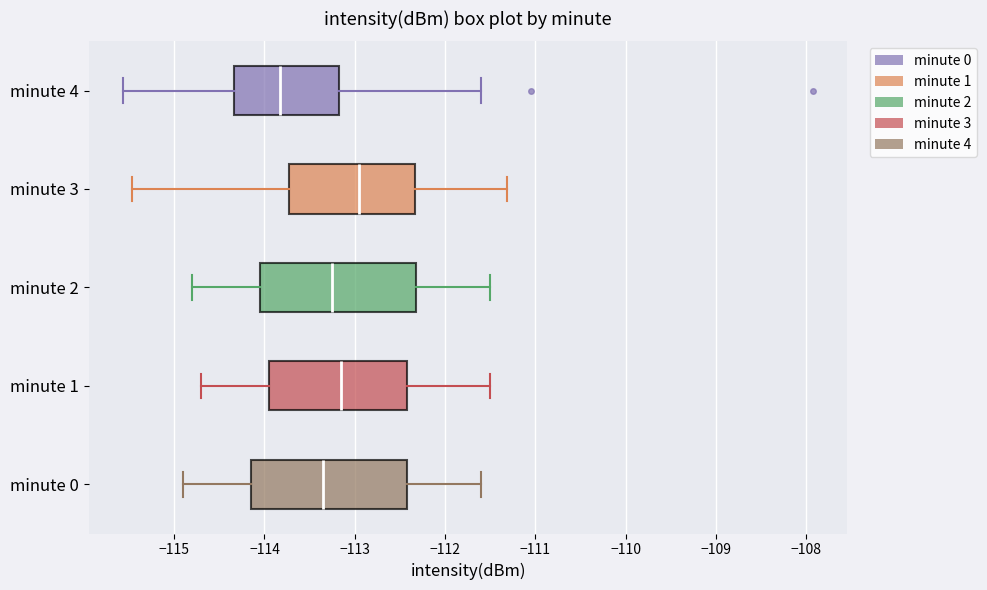

Reading bottom to top, transcribe this box plot: for each box, give where its median line is, the range the box spans, and where its two whiskers end, as read against the x-axis. The values are not printed on the chart, so give them approximately, as read against the axis.

minute 0: median -113.3, box -114.1 to -112.4, whiskers -114.9 to -111.6
minute 1: median -113.1, box -113.9 to -112.4, whiskers -114.7 to -111.5
minute 2: median -113.2, box -114.0 to -112.3, whiskers -114.8 to -111.5
minute 3: median -112.9, box -113.7 to -112.3, whiskers -115.5 to -111.3
minute 4: median -113.8, box -114.3 to -113.2, whiskers -115.6 to -111.6